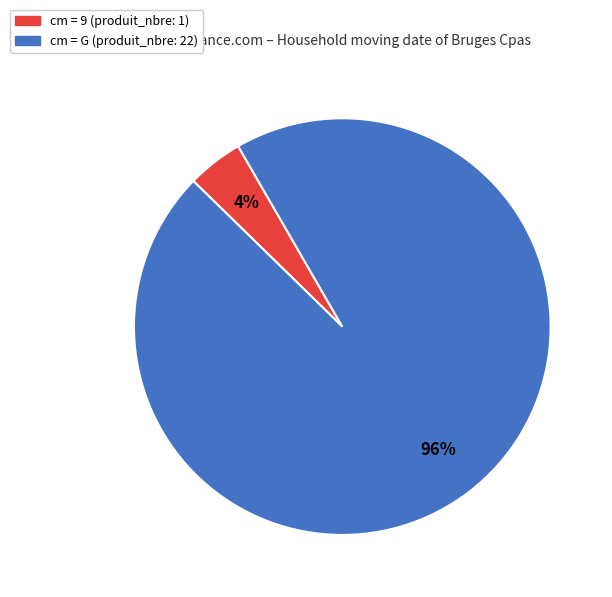

To the nearest percent, what is the average slice percentage?

50%